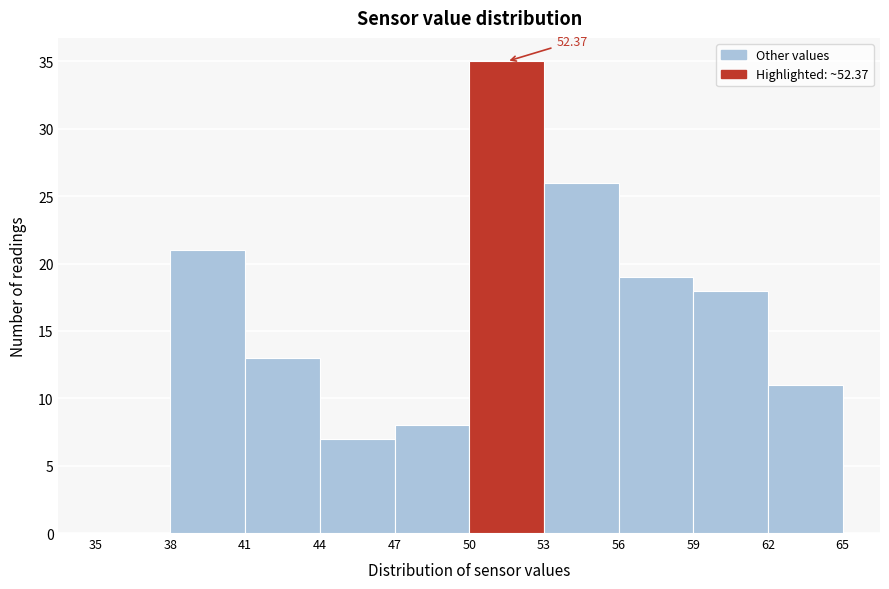

Which range on the x-axis has the tallest bar?

50 to 53